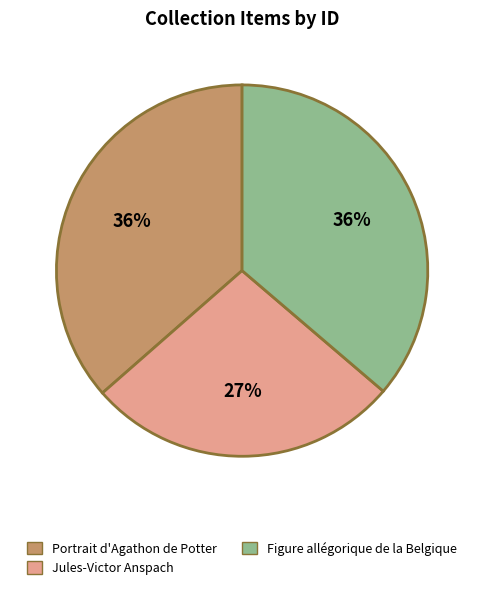

To the nearest percent, what is the average slice percentage?

33%